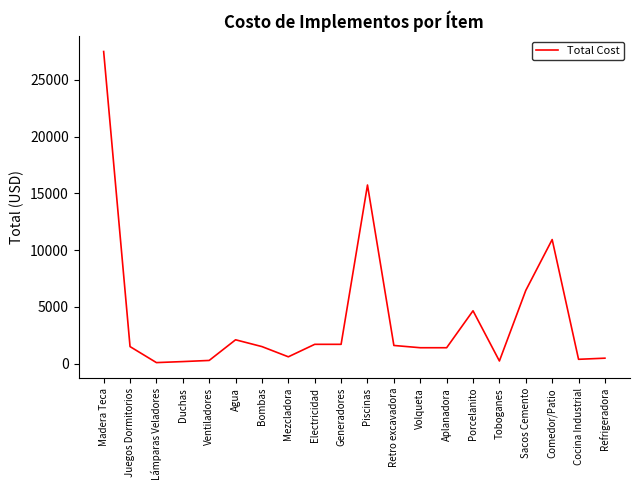

What is the change in value from Mezcladora to Volqueta?

+800